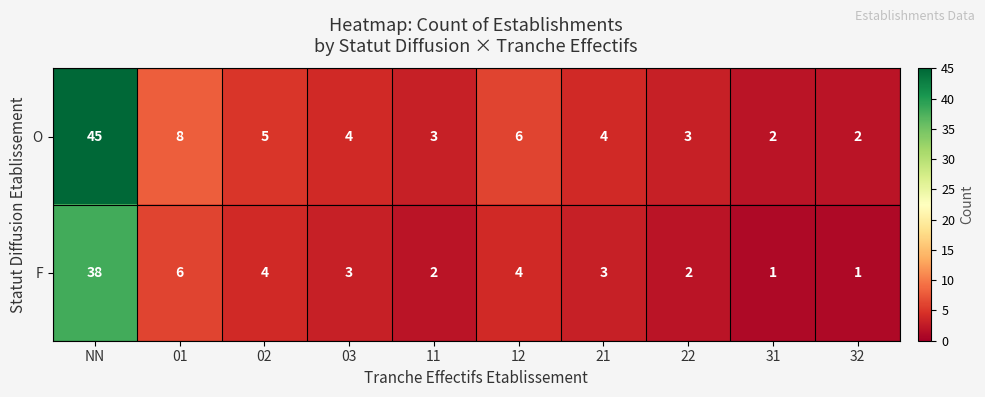

How many distinct data groups are displayed?

2